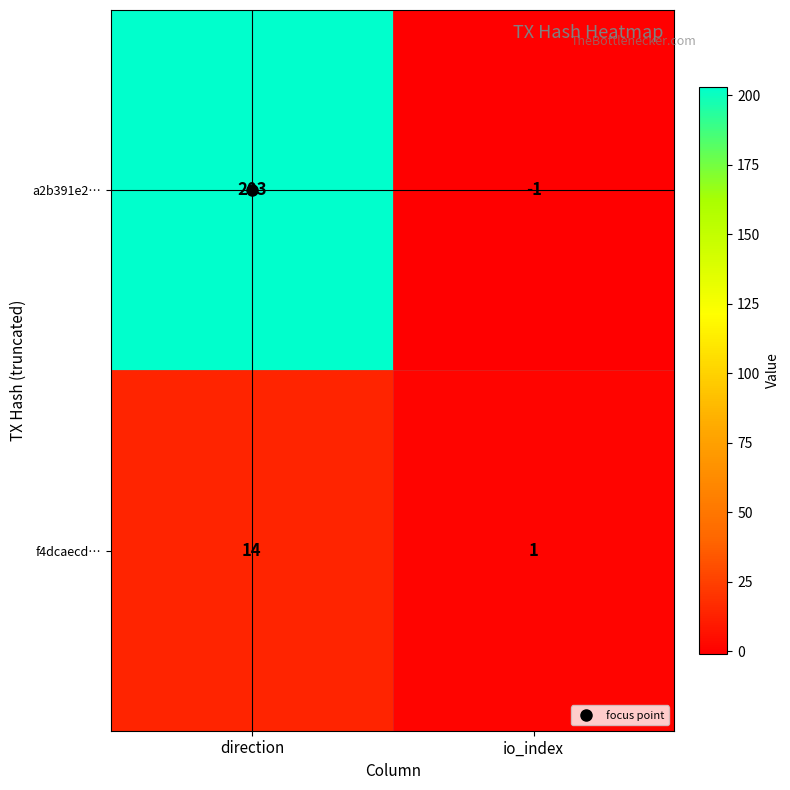

What is the difference between the a2b391e2… values at direction and io_index?

204